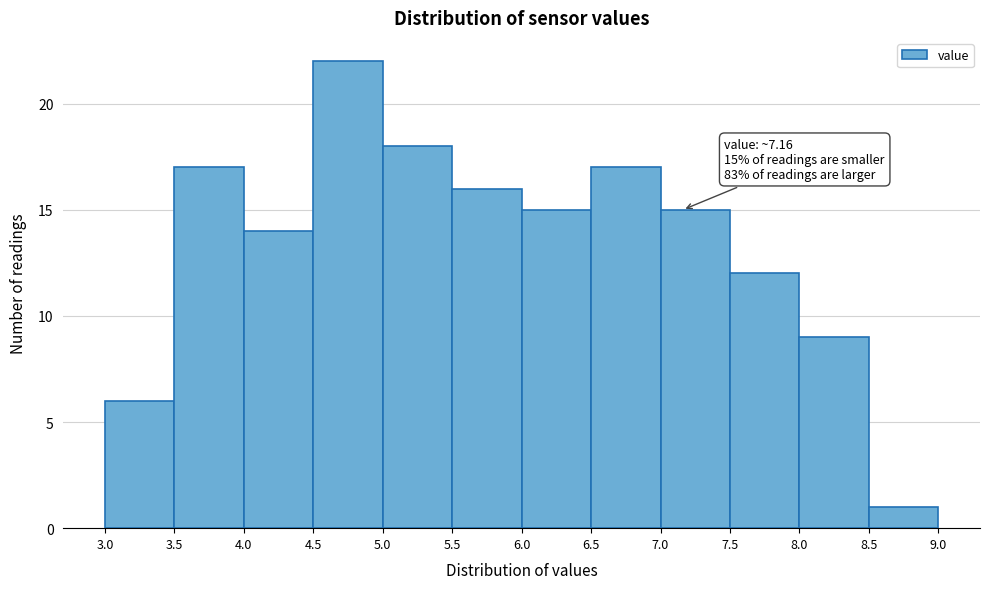

Which range on the x-axis has the tallest bar?

4.5 to 5.0